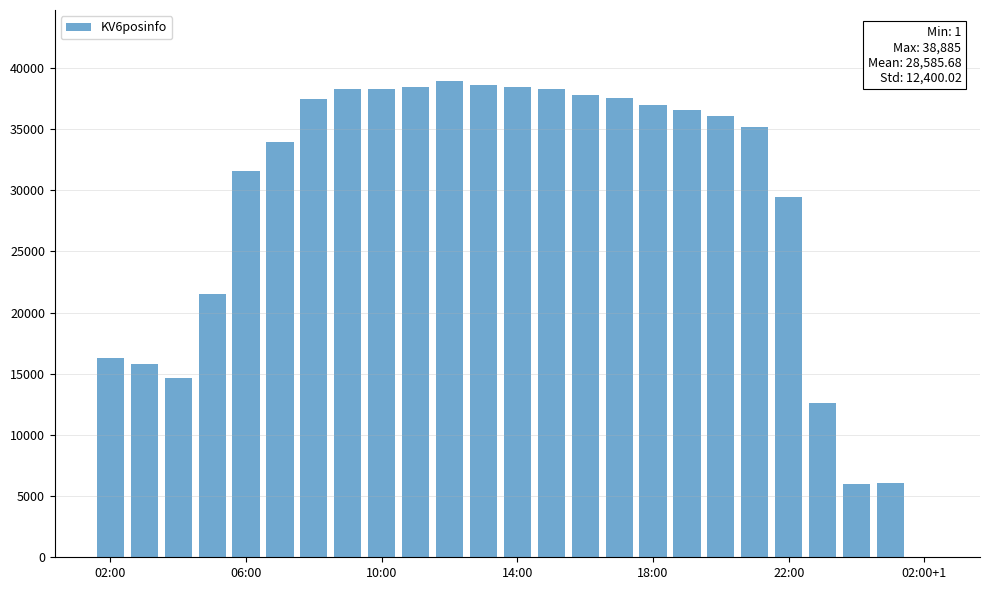

What is the sum of all values?

714642